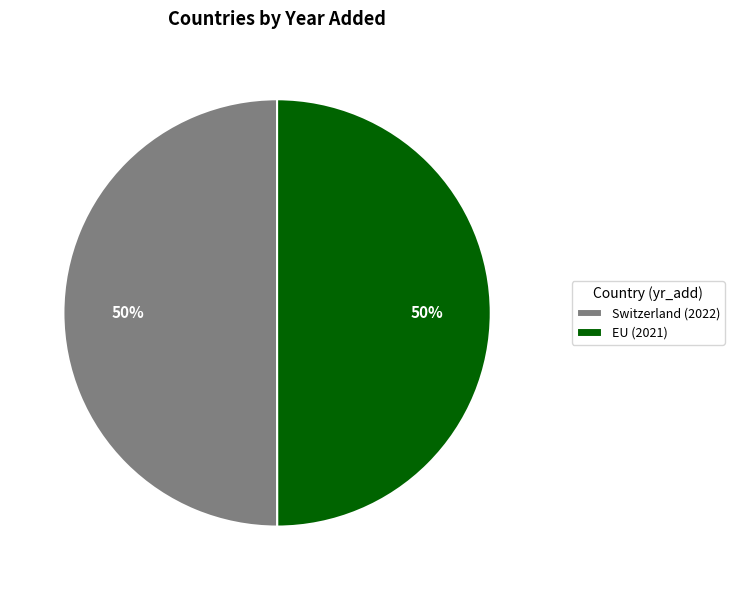

The Switzerland slice represents 50% of the pie. True or false?

True